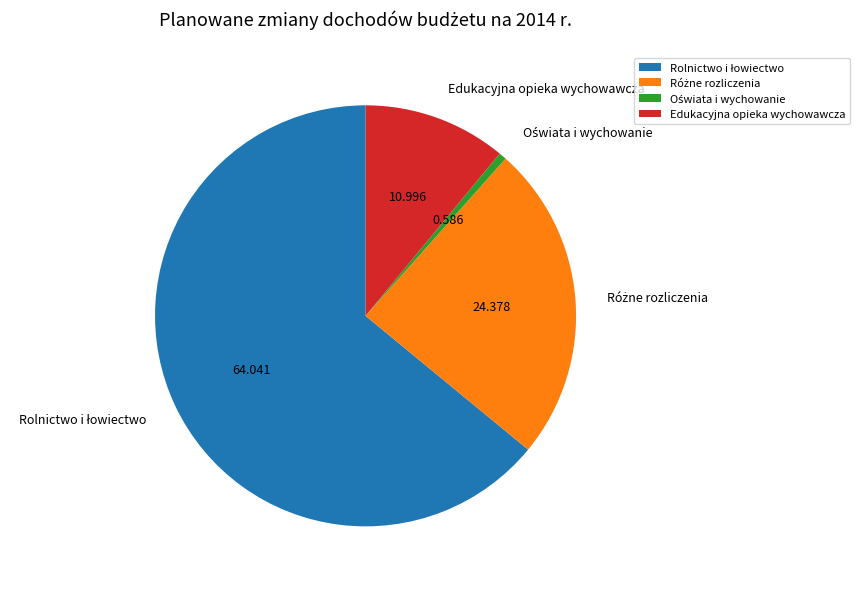

How many slices are in this pie chart?

4